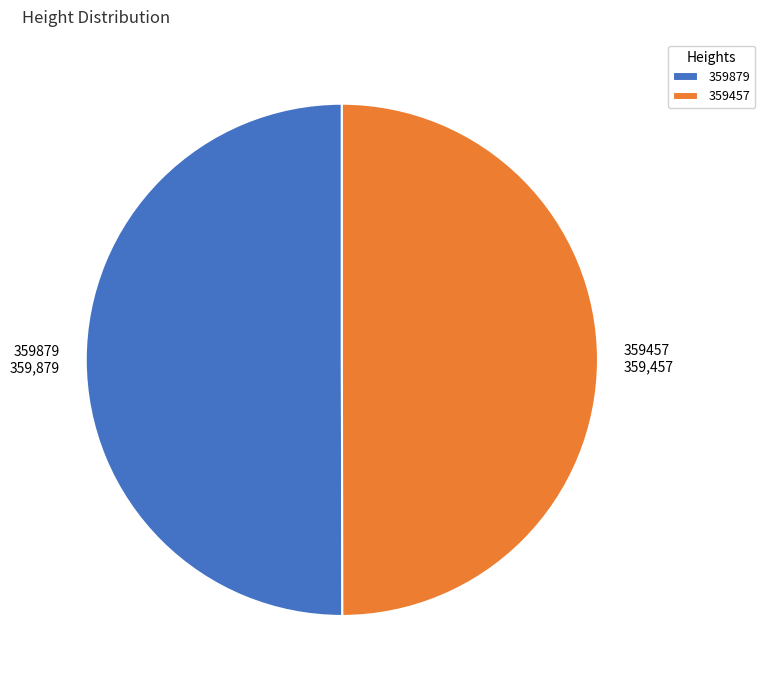

The 359879 slice represents 50% of the pie. True or false?

True